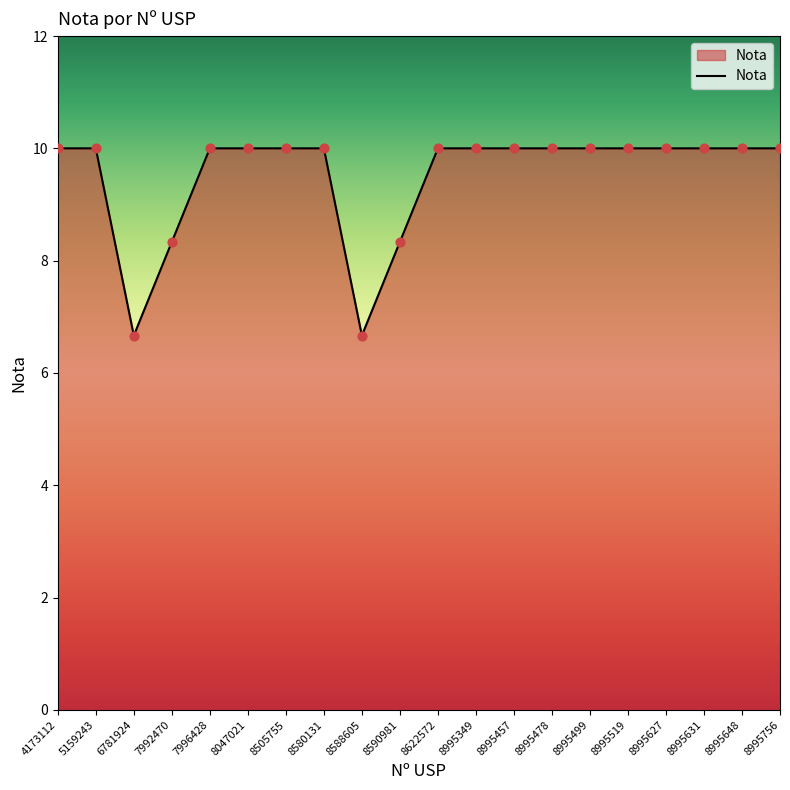

Approximately how many times larger is the value at 8505755 compared to 8995756?

1.0